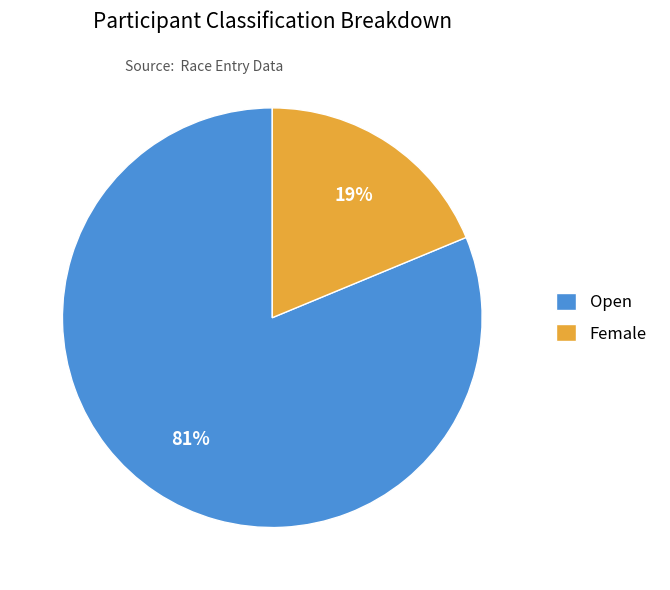

Is there a majority slice in this chart?

Yes